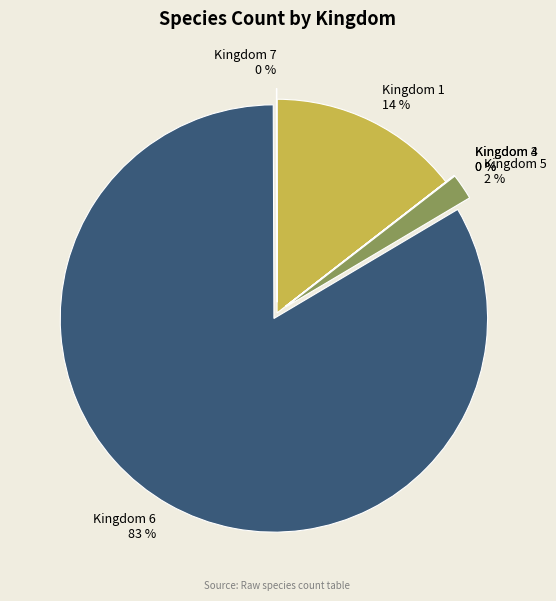

Which slice is the largest?

Kingdom 6